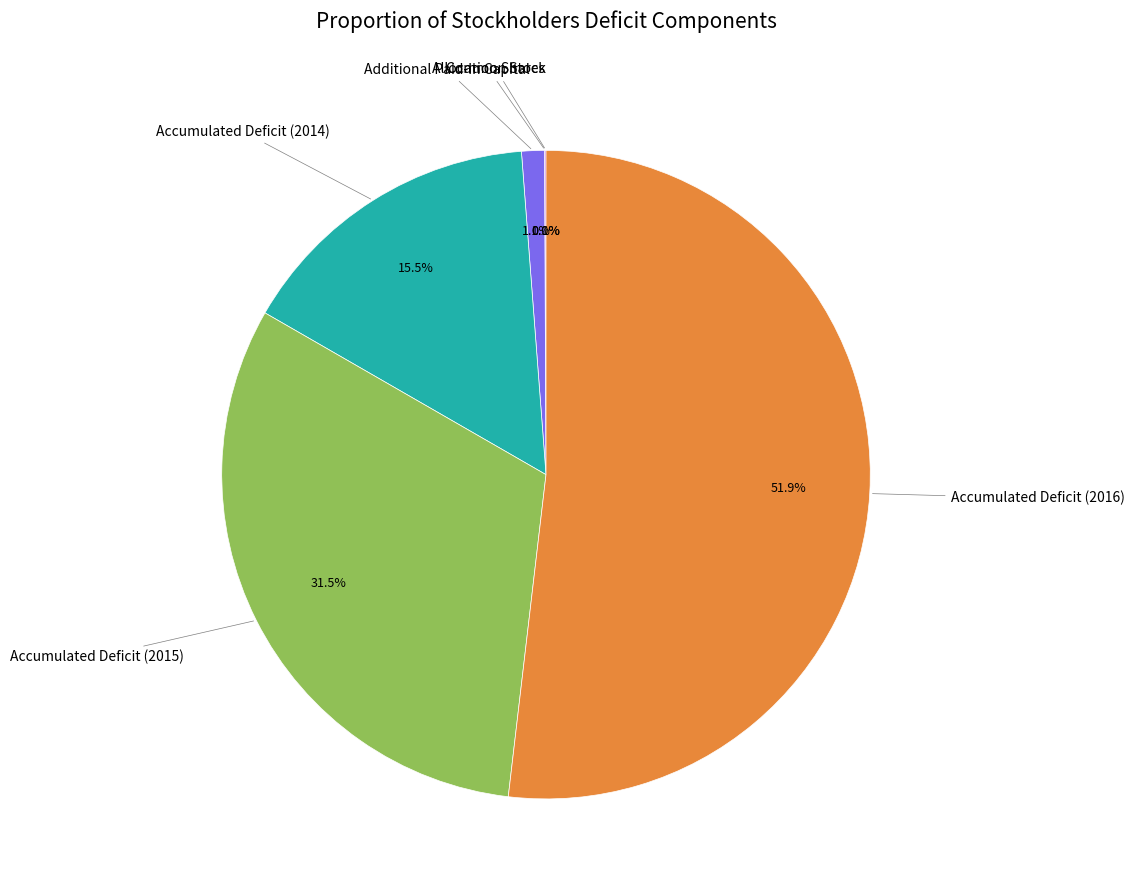

Does any single category account for the majority?

Yes